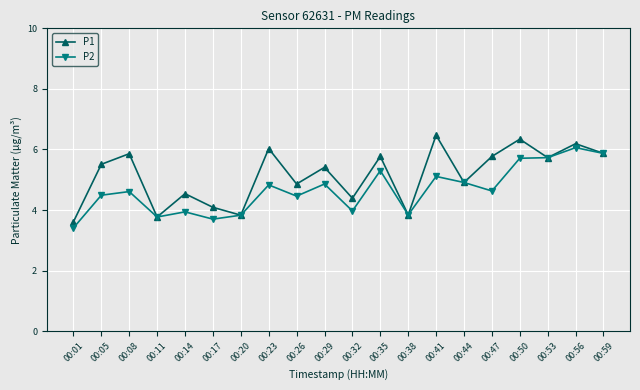

At which category is the sum across all series the highest?

00:56